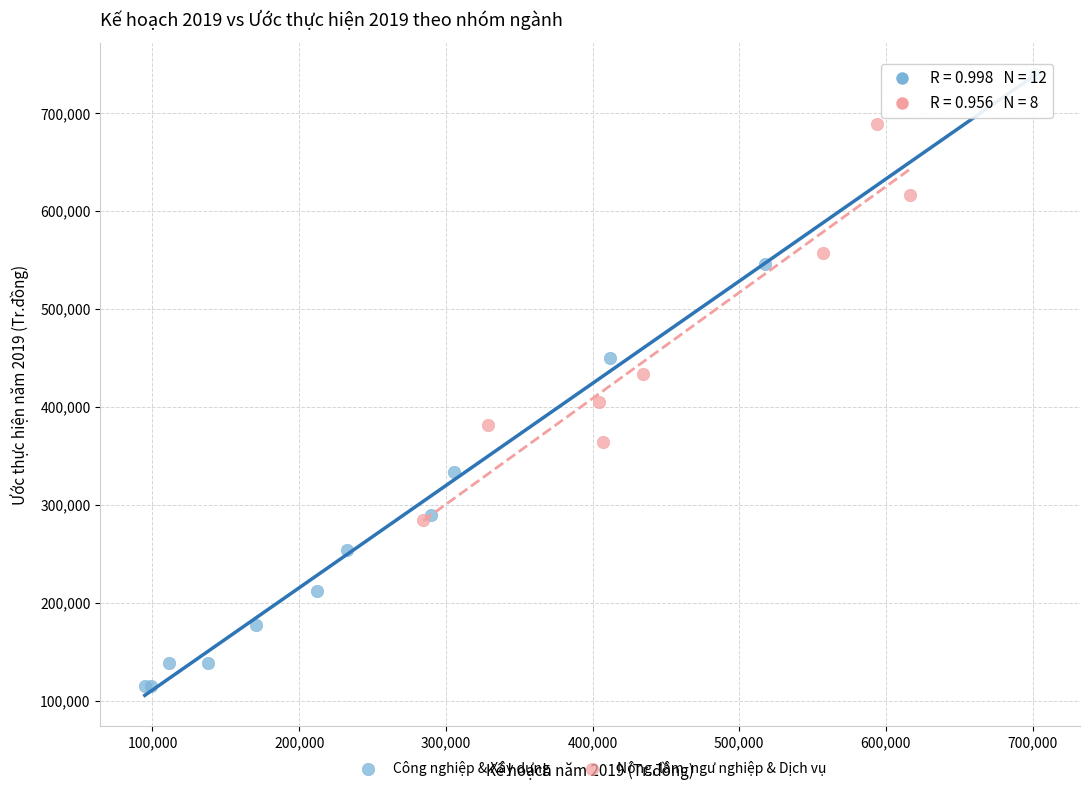

Which series contains the highest Y value?

Công nghiệp & Xây dựng